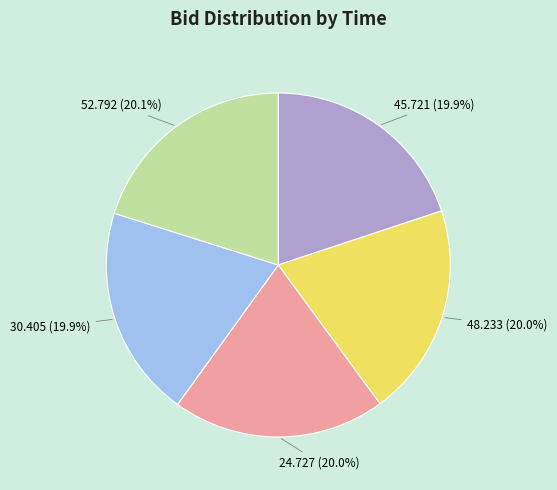

Is there any slice that represents more than half of the pie?

No